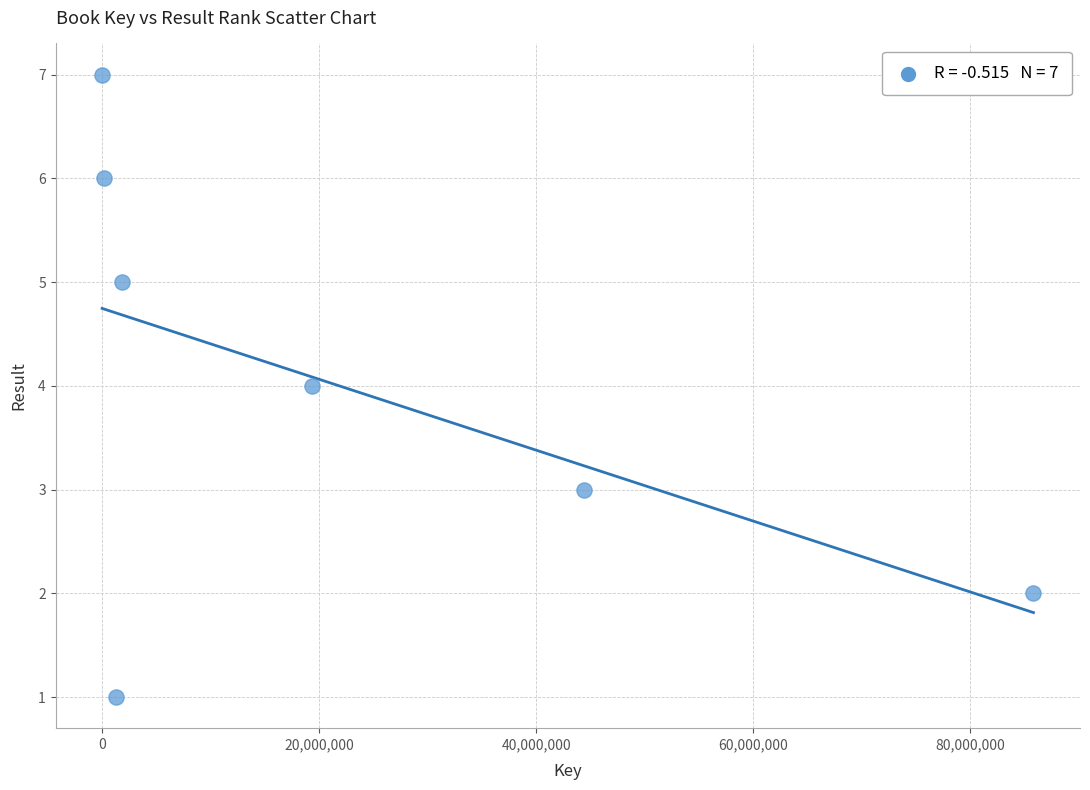

What is the range of X values (max minus min)?

85841532